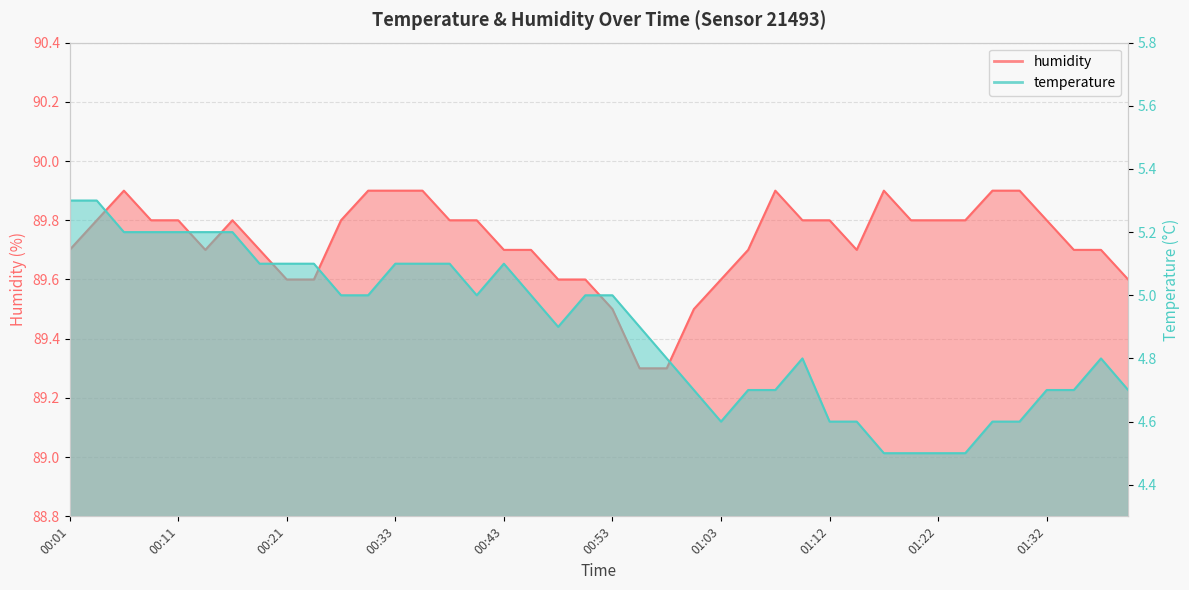

True or false: temperature has a value of 3.1 at 00:53.

False